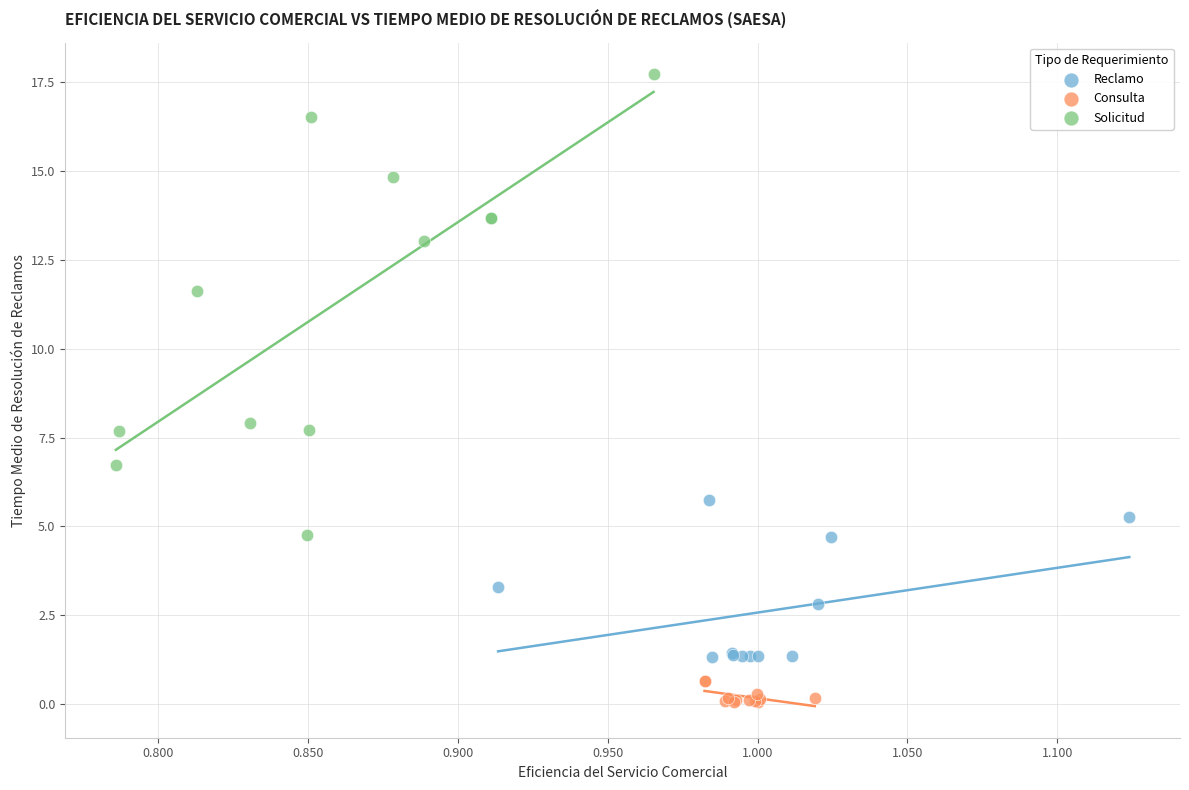

Which series contains the lowest Y value?

Consulta